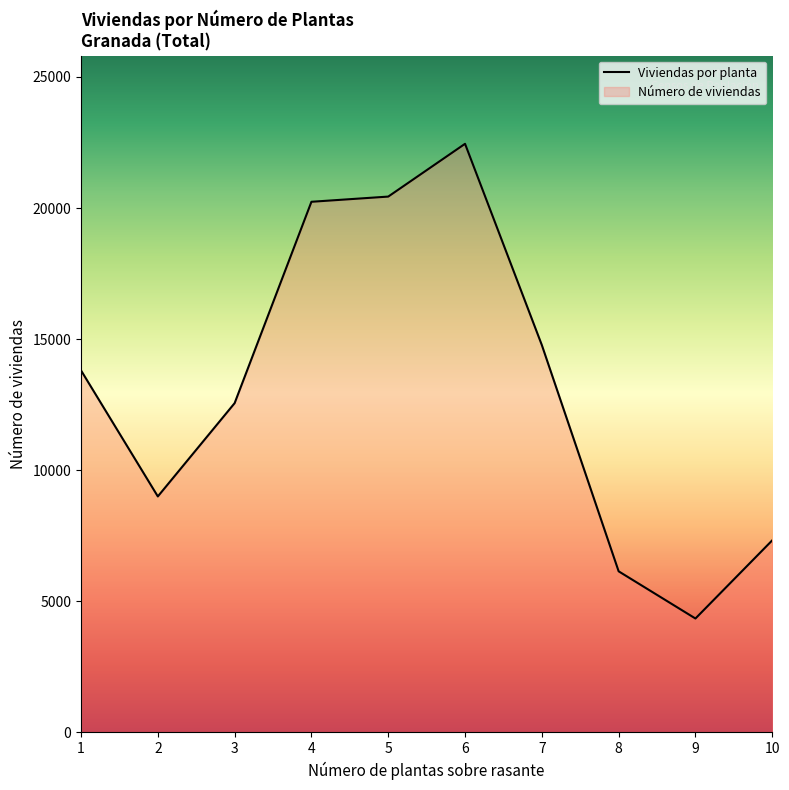

True or false: 5 plantas and 2 plantas intersect in this chart.

True